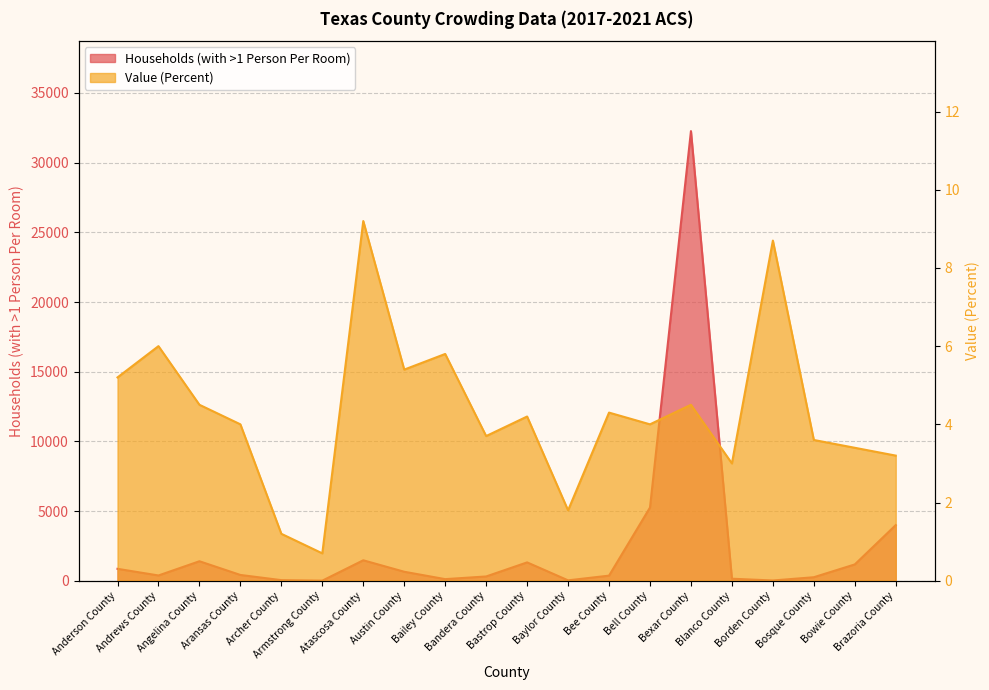

List the series in order of their overall mean, highest first.

Households (with >1 Person Per Room), Value (Percent)